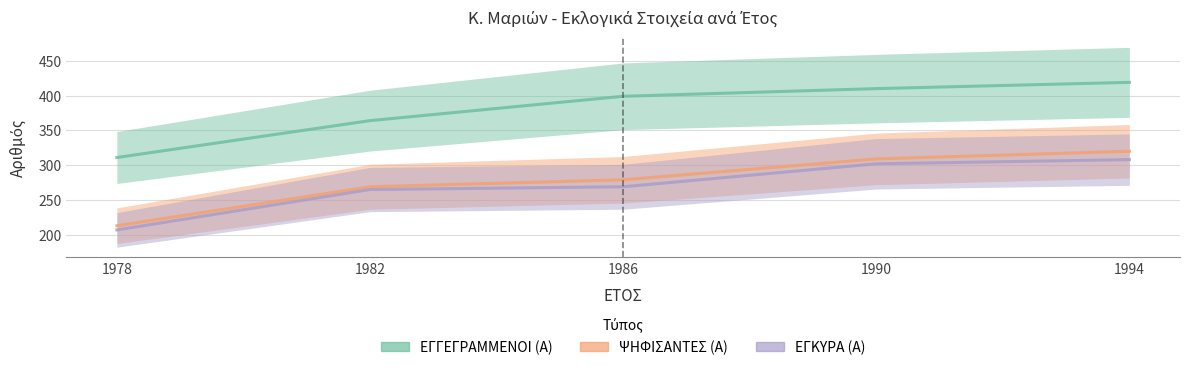

Between 1978 and 1982, which is larger?

1982